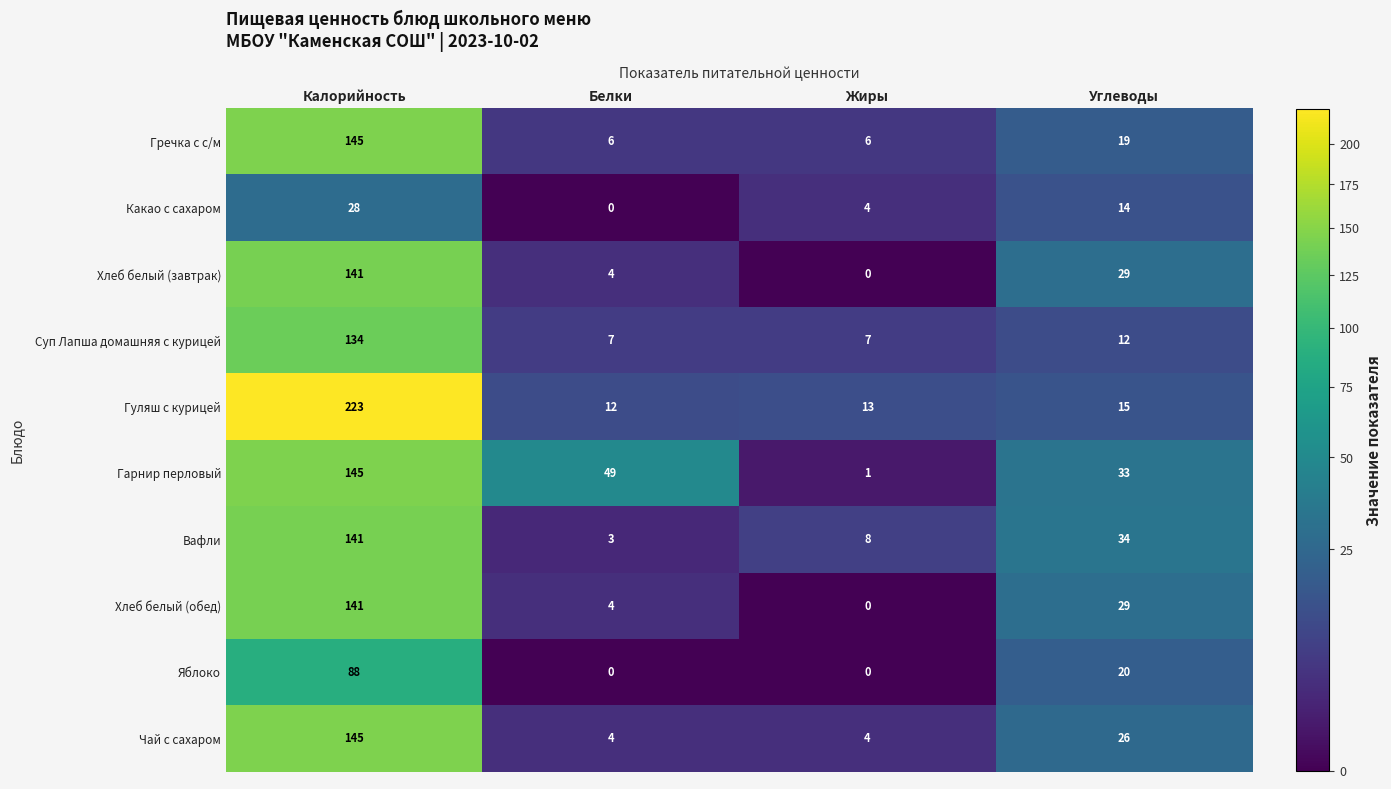

The value of Хлеб белый (обед) at Жиры is -92. True or false?

False